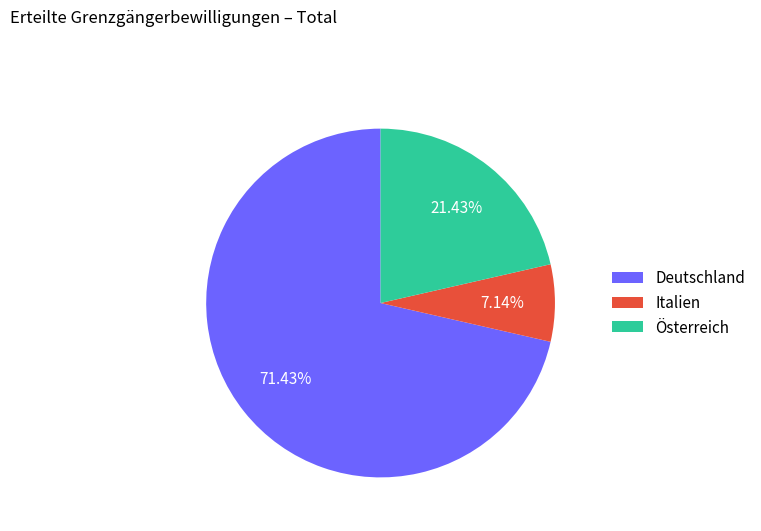

Between Deutschland and Italien, which is larger?

Deutschland